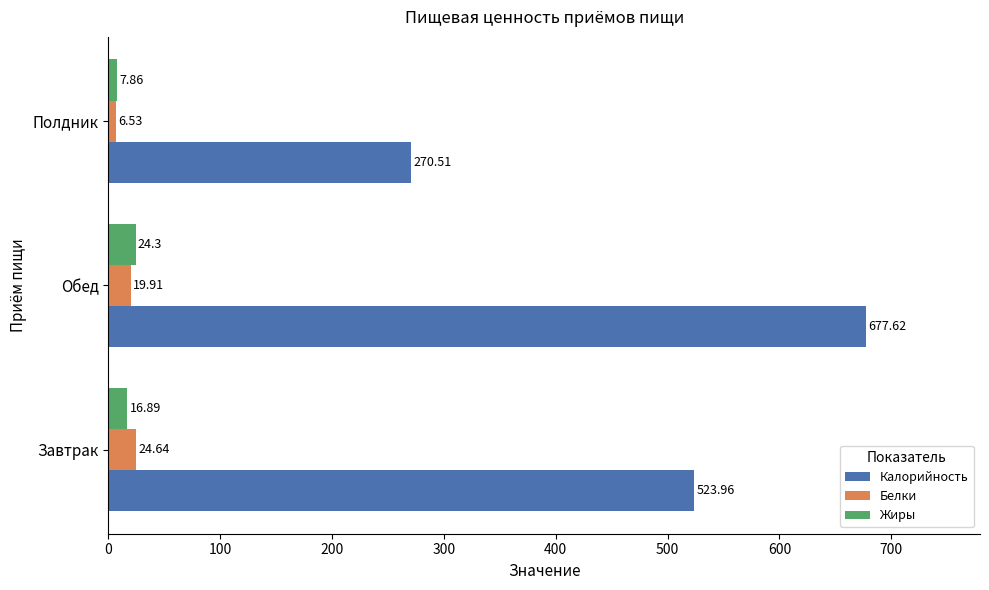

Rank the series by their maximum value, from highest to lowest.

Калорийность, Белки, Жиры